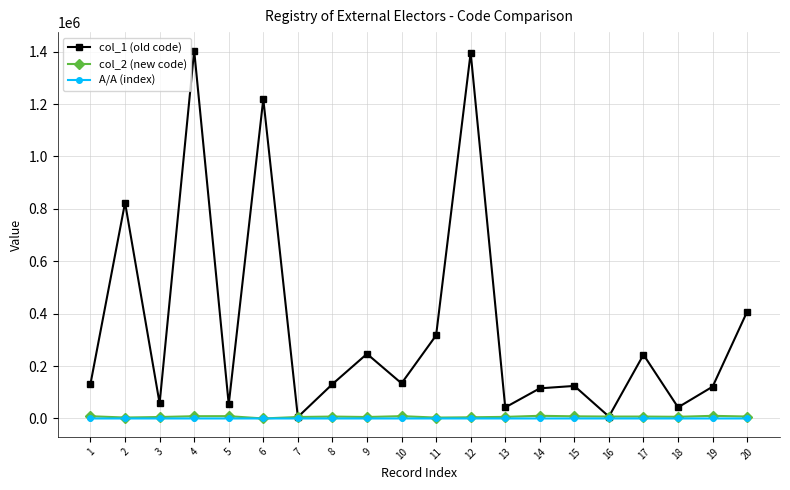

Which series has the largest total across all categories?

col_1 (old code)